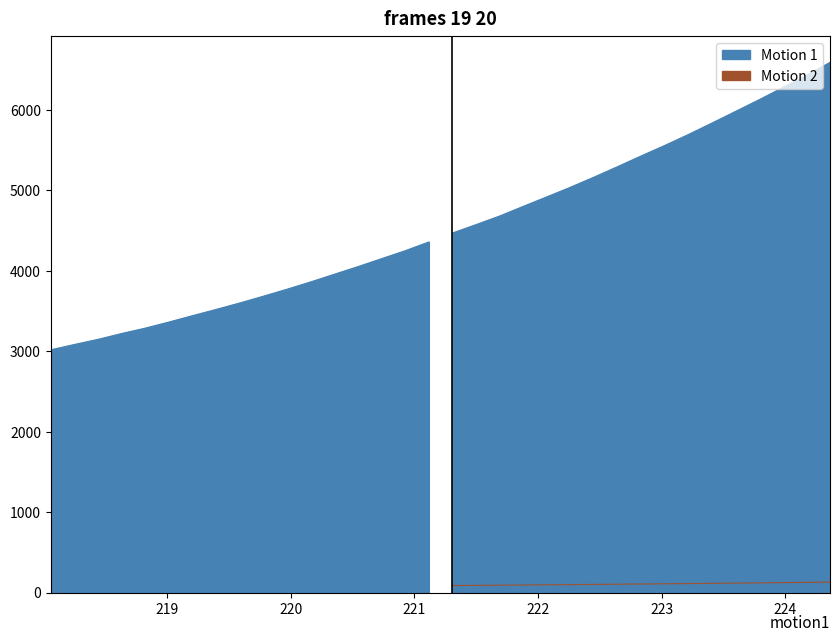

Reading left to right, transcribe all the data shown in this chart.

3018.9	3085.6	3149.3	3221.9	3288.9	3364.5	3444.0	3521.5	3601.8	3686.1	3772.8	3863.5	3958.6	4053.4	4152.3	4251.0	4359.9	4471.1	4575.5	4682.5	4802.5	4920.7	5040.3	5166.1	5296.7	5430.0	5560.3	5696.0	5838.7	5983.5	6128.7	6279.4	6432.2	6592.0